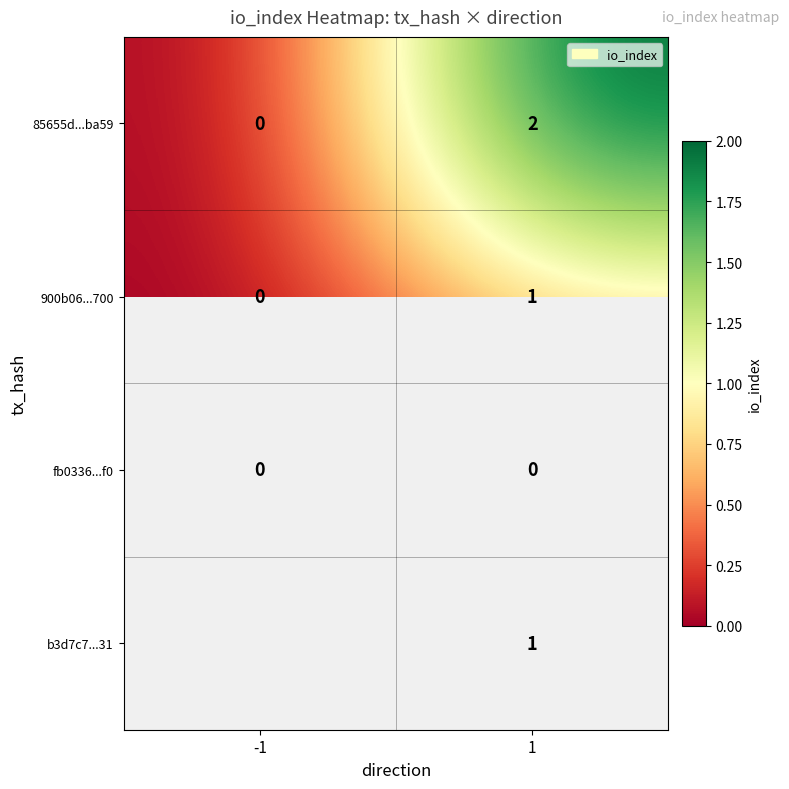

Which has a higher value, 1 or -1?

1